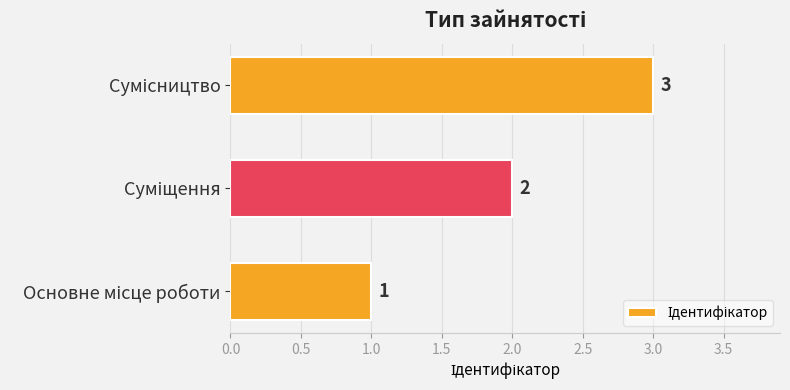

What is the greatest value displayed?

3